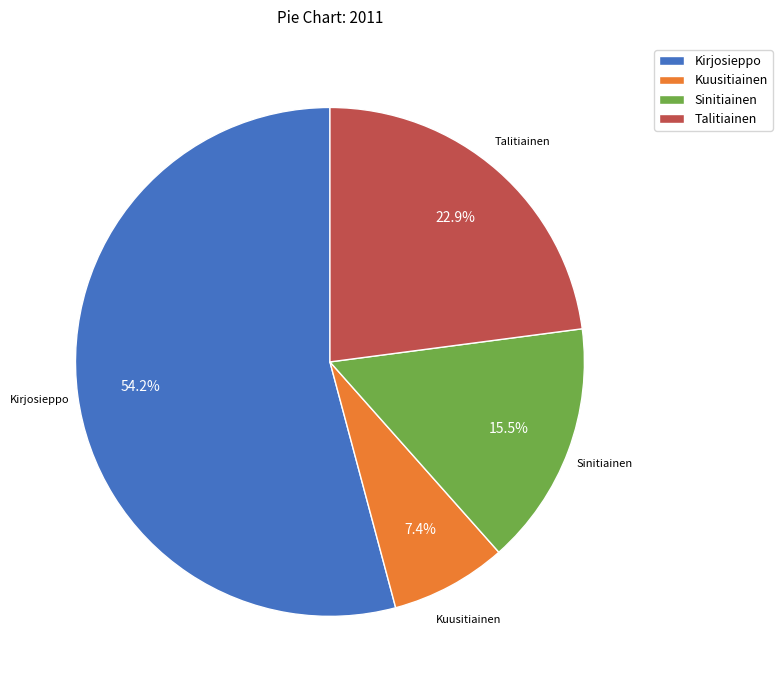

Count the number of slices in the pie.

4